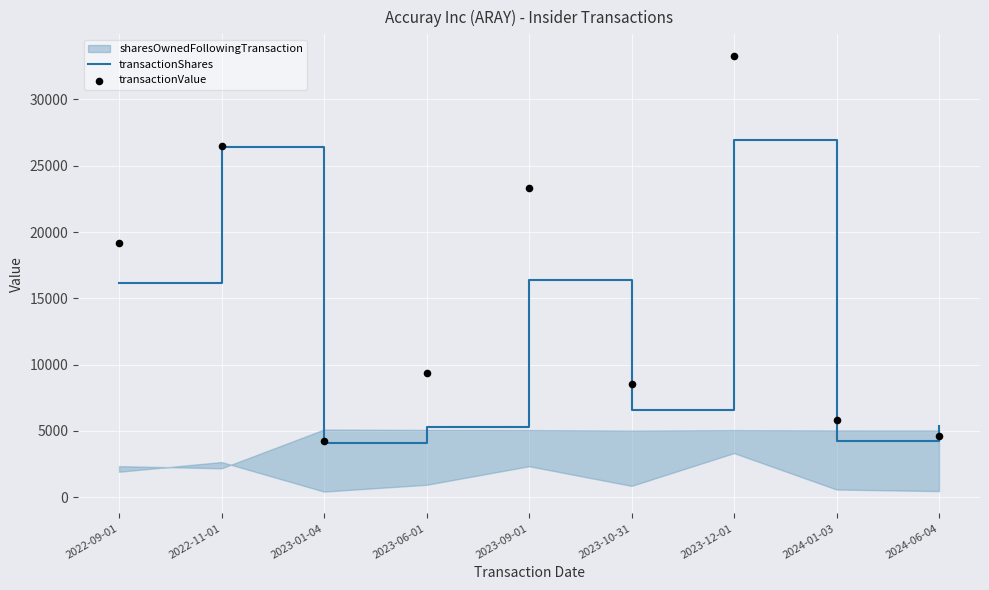

Which series has the largest Y range (max minus min)?

transactionValue